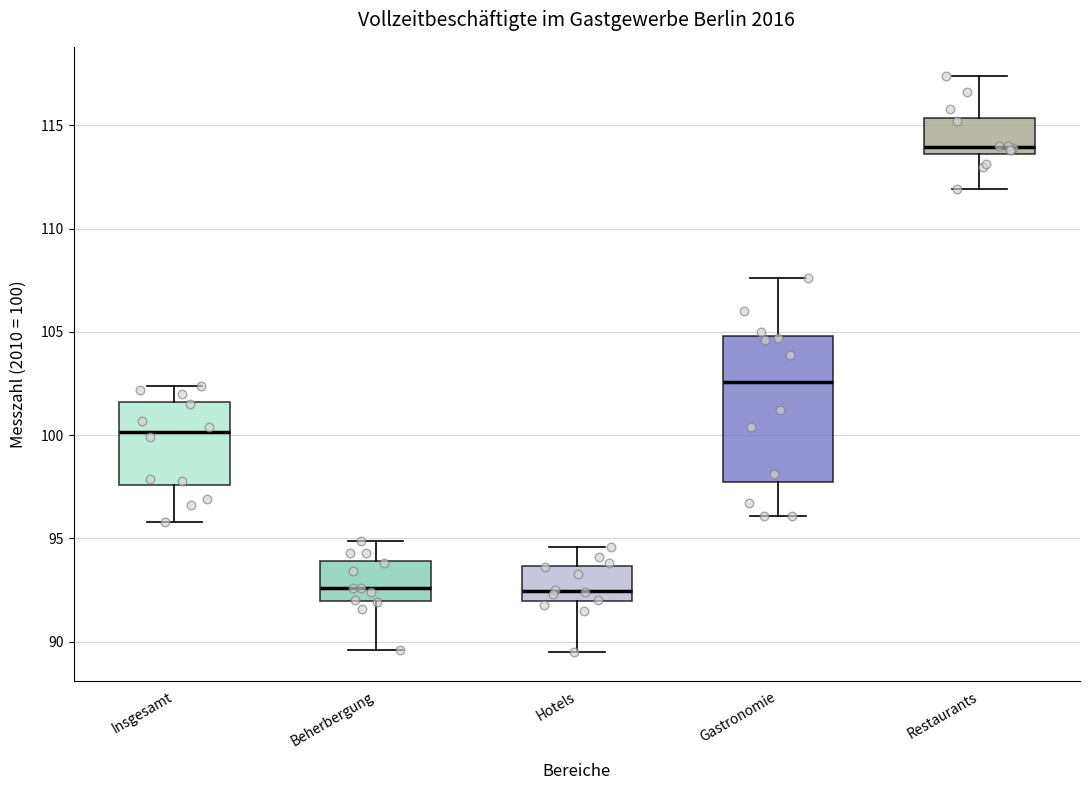

Where is the lower edge of the box for Restaurants on the y-axis? The values are not printed on the chart, so give them approximately, as read against the axis.

113.5